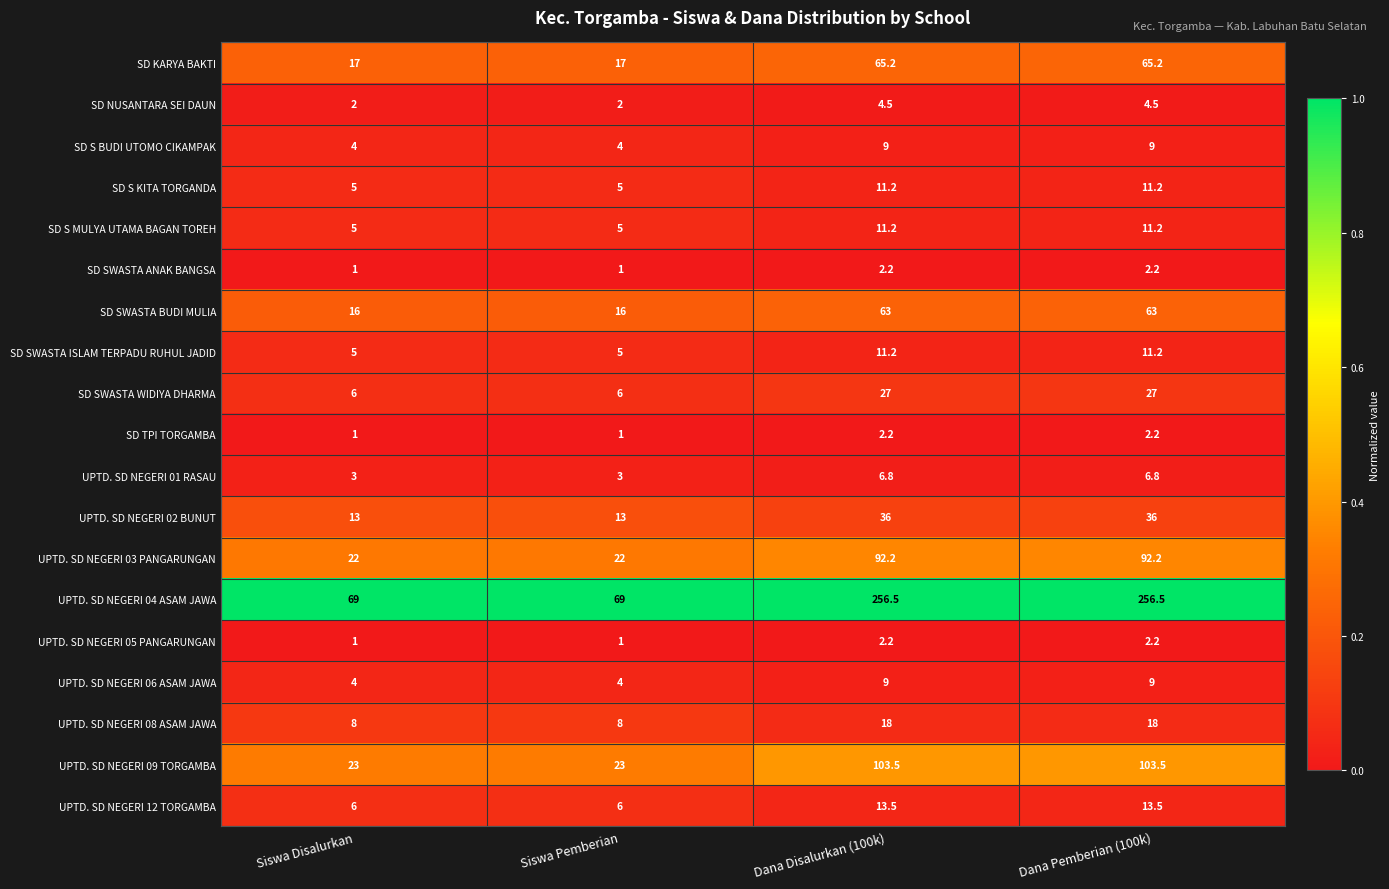

Read the UPTD. SD NEGERI 12 TORGAMBA value at Siswa Disalurkan.

6.0